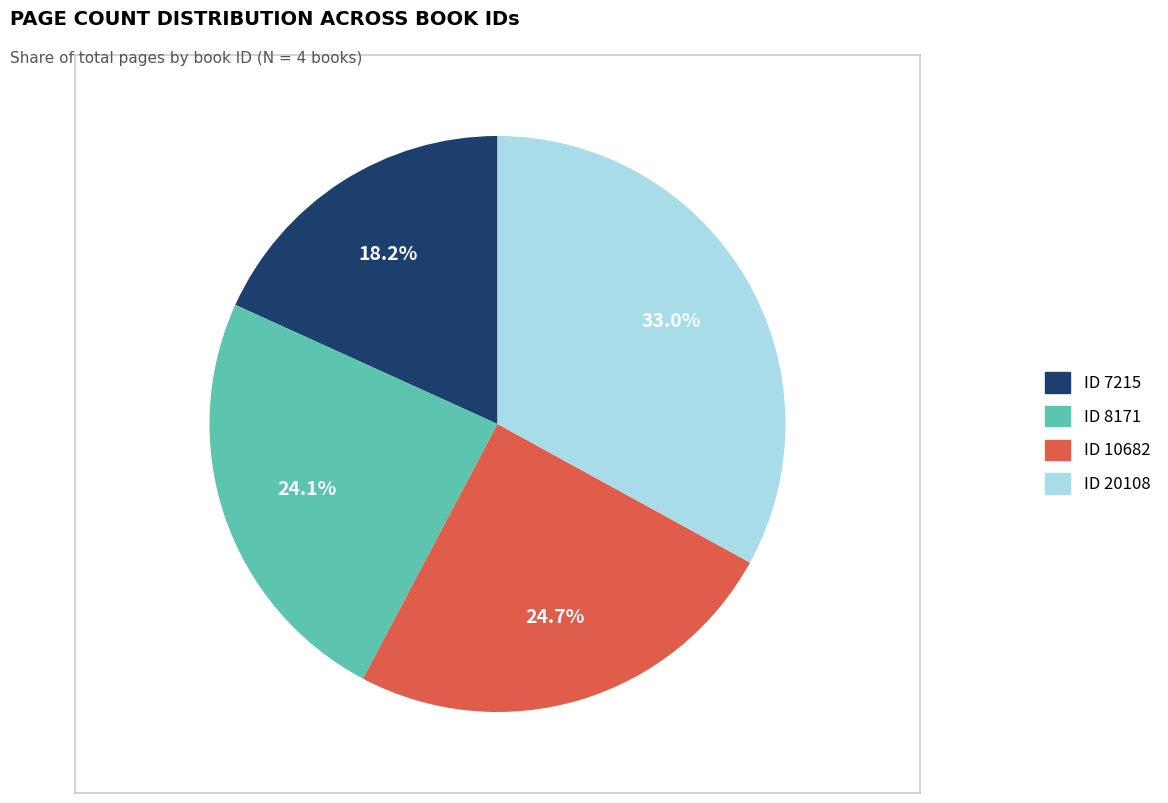

How many slices are in this pie chart?

4